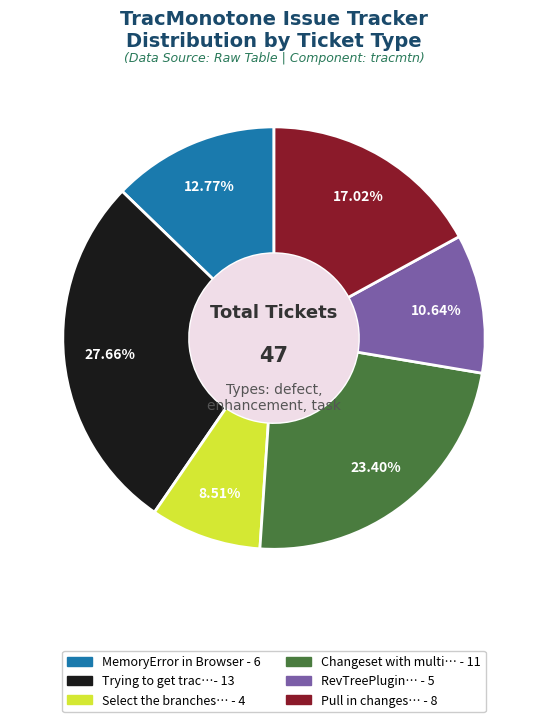

Does any single category account for the majority?

No